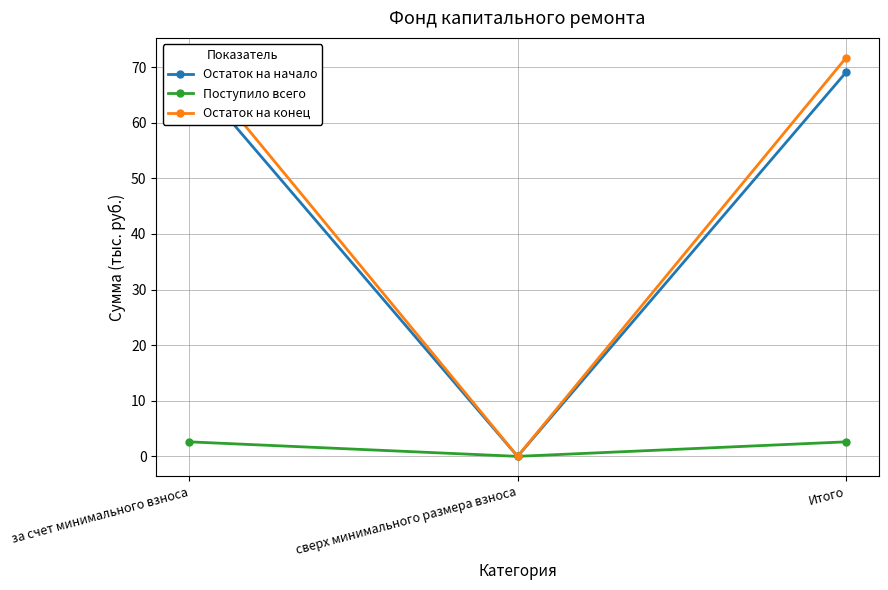

The value of Остаток на начало at за счет минимального взноса is 69.1. True or false?

True